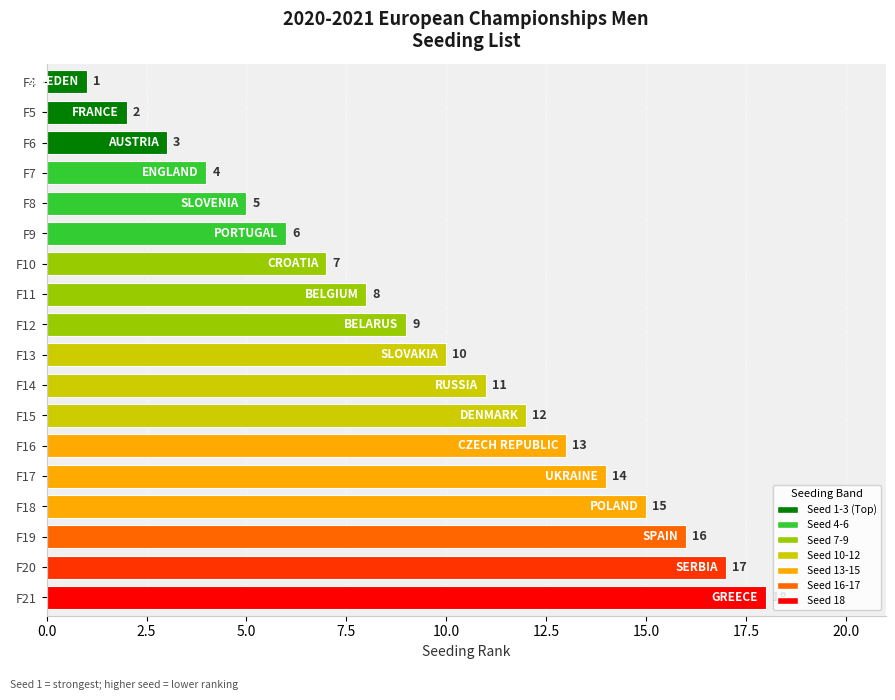

Which has a higher value, F6 or F18?

F18